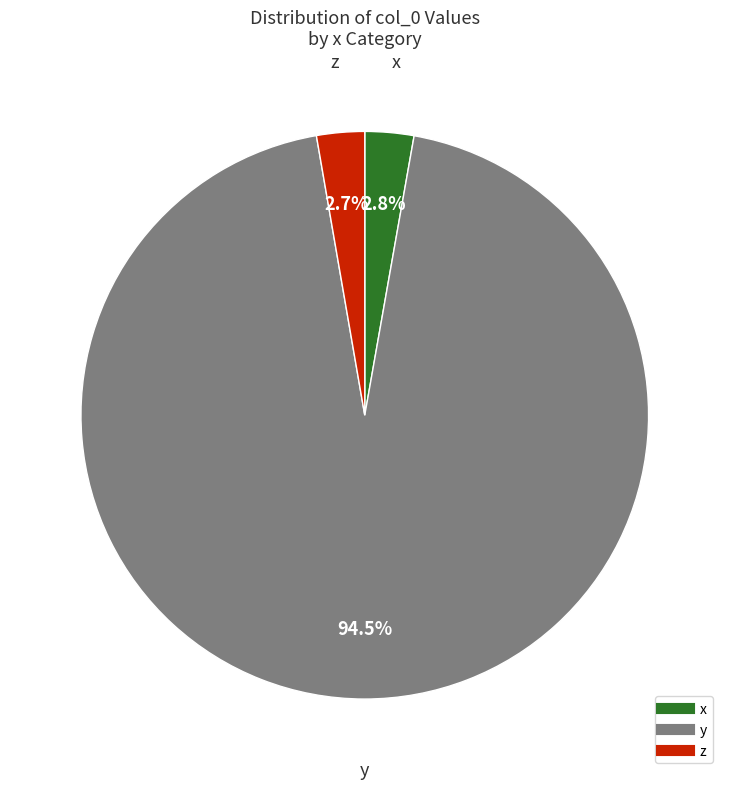

How many slices are in this pie chart?

3